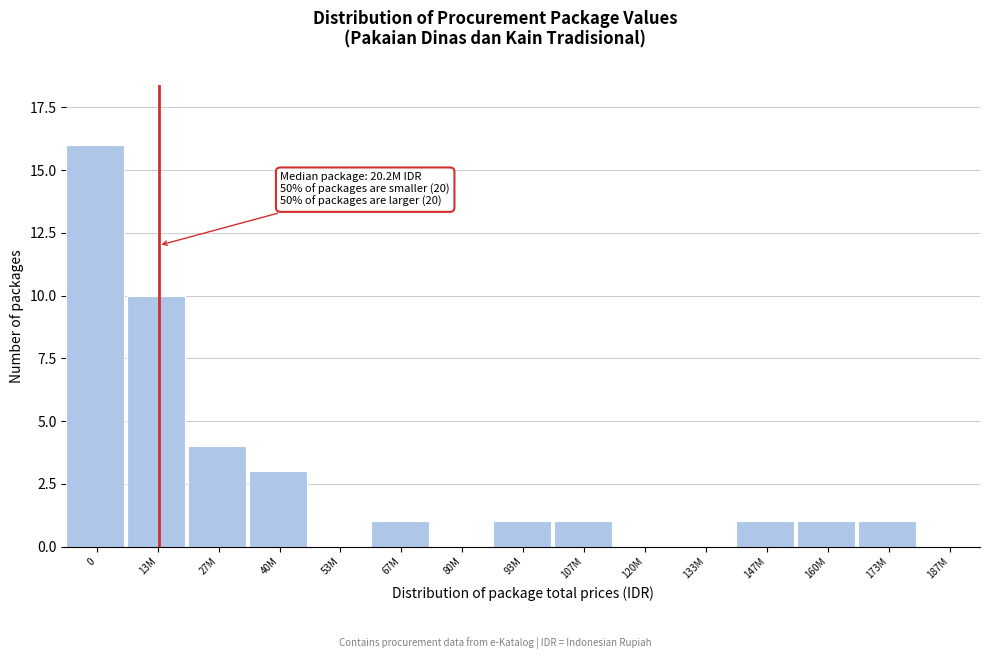

Where is the data nearest to the value 8?

13M